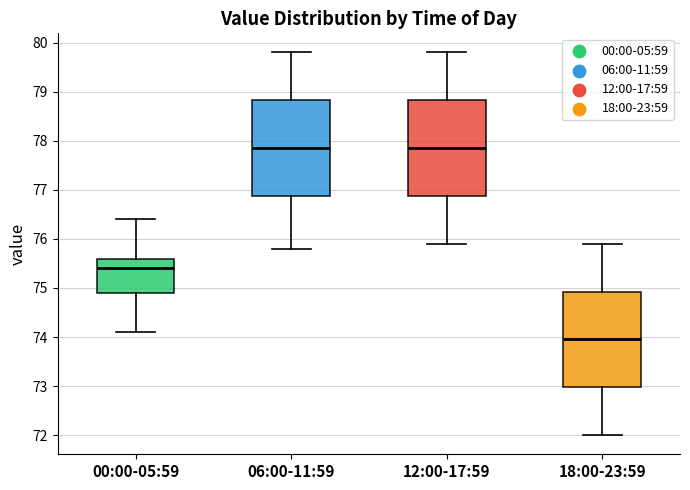

Which box has the lowest median line?

18:00-23:59